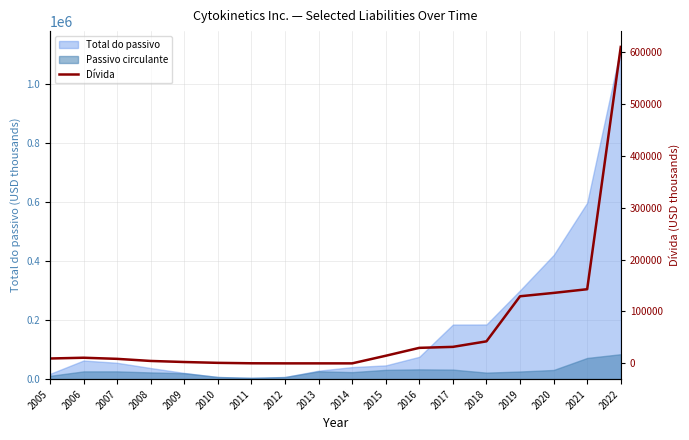

The chart shows a value of 31777 at 2017. True or false?

True